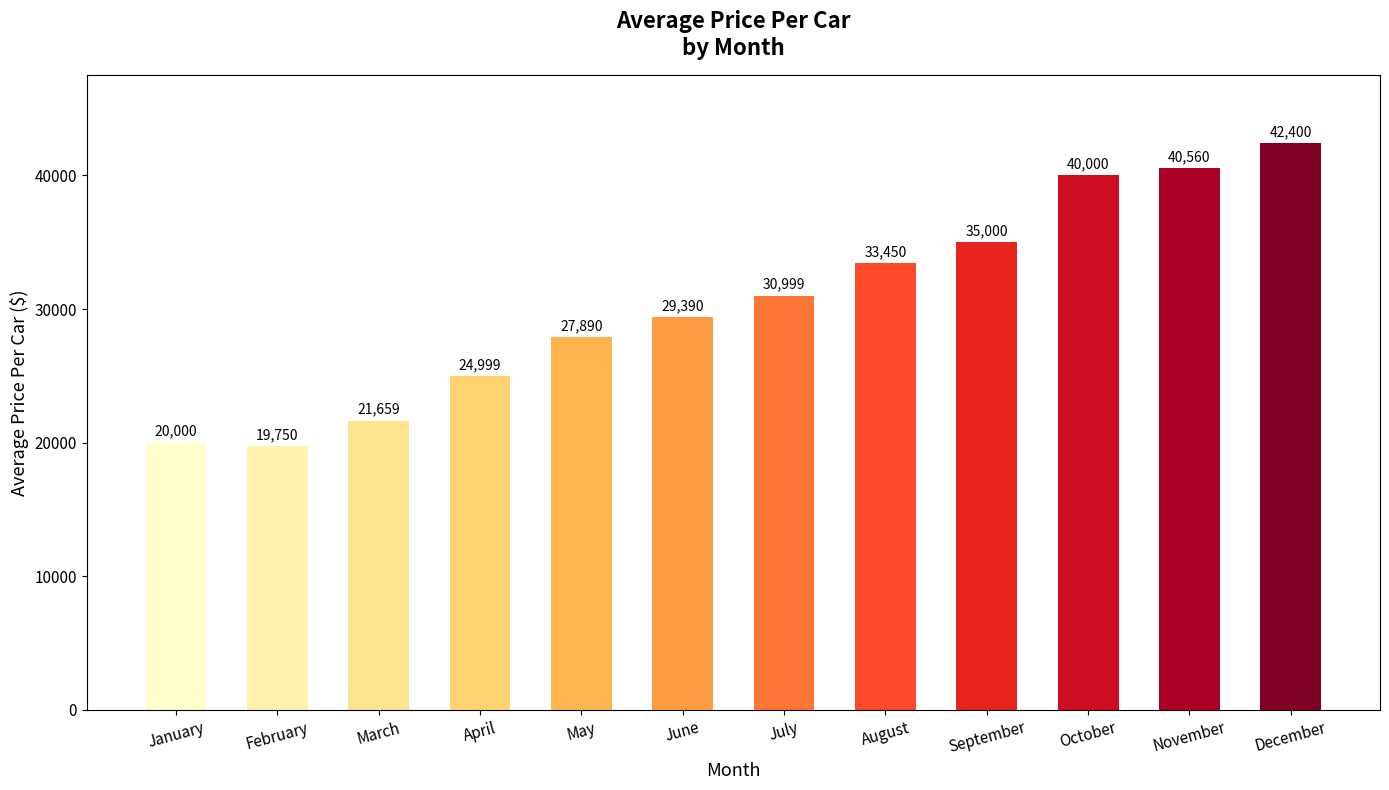

Where is the data nearest to the value 31075?

July